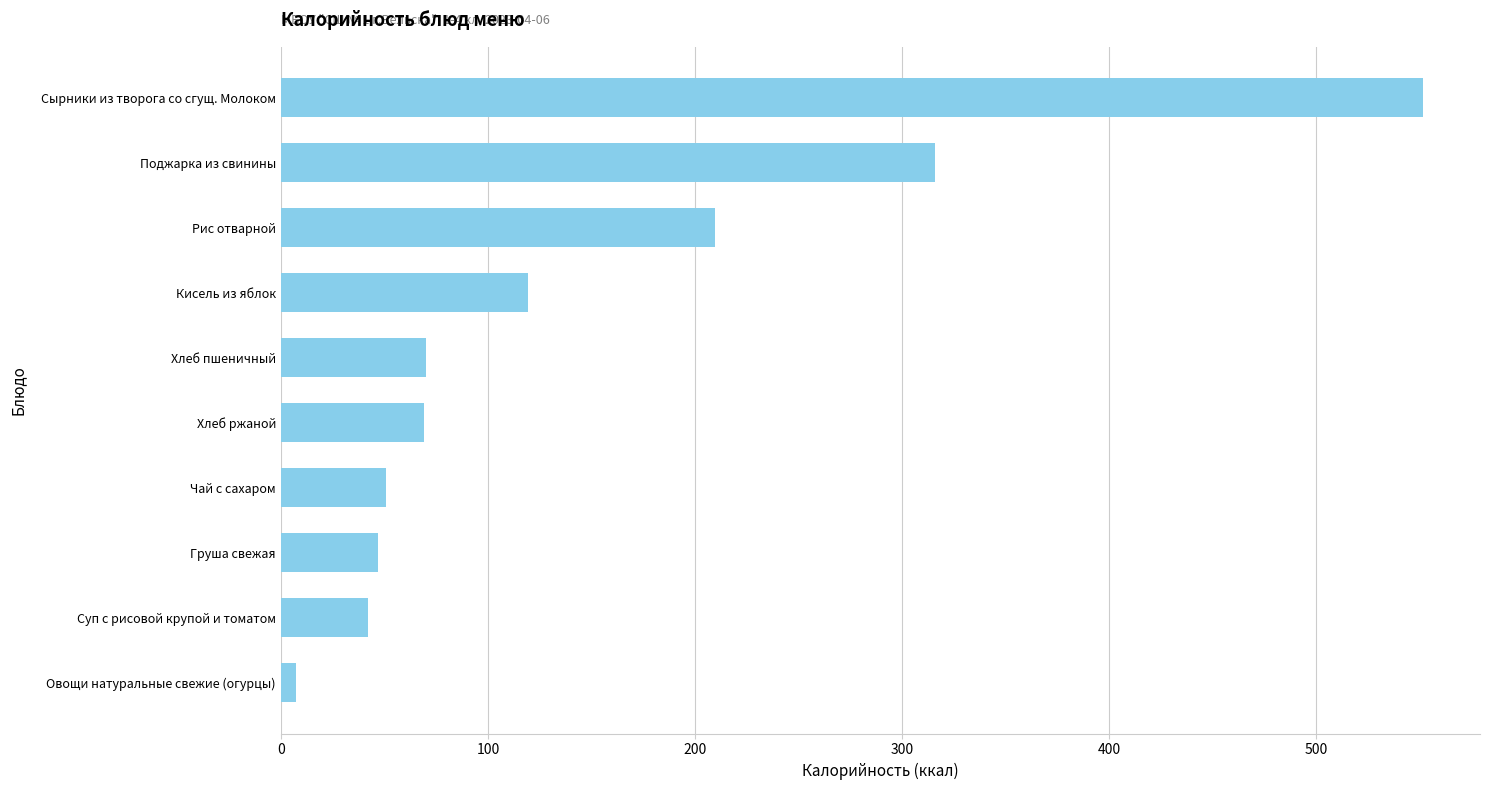

What is the label of the 8th bar from the bottom?

Рис отварной